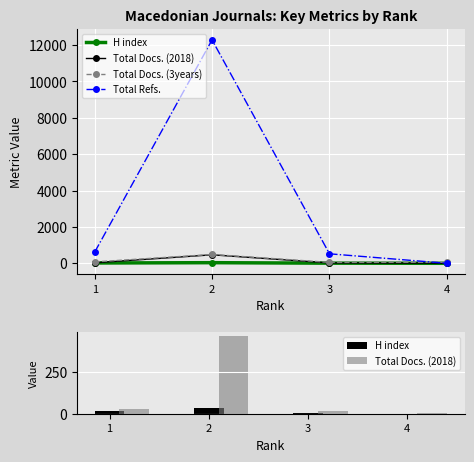

Which category has the lowest value across all series?

4